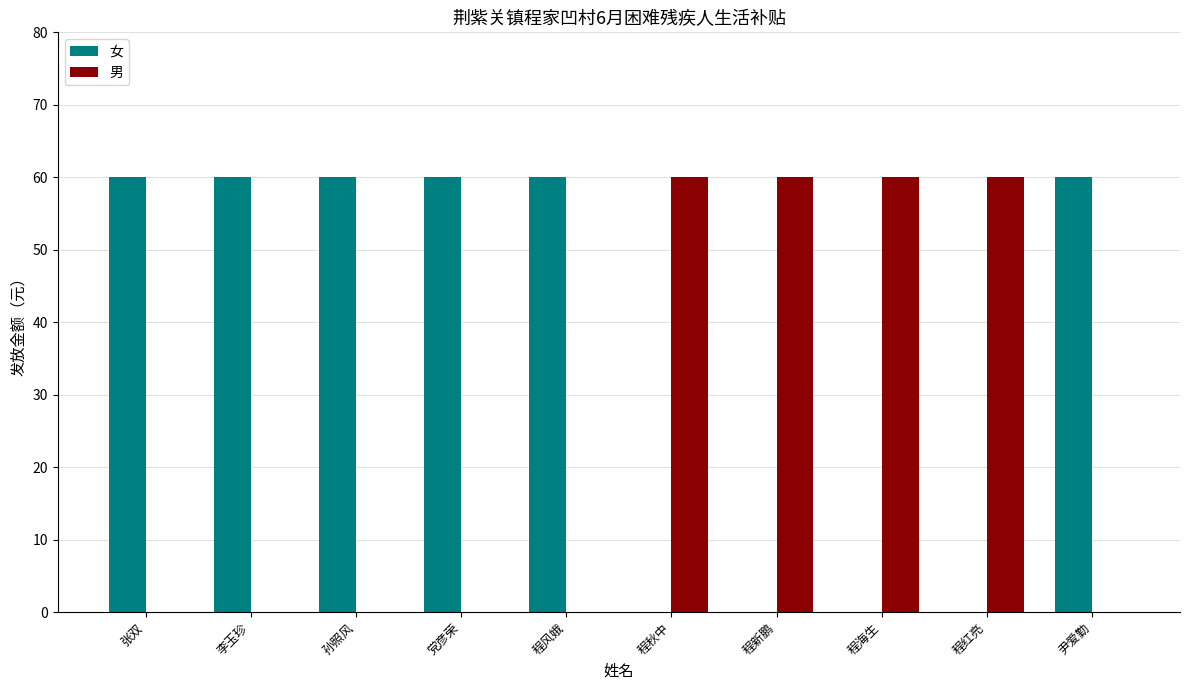

Which series has the largest total across all categories?

女